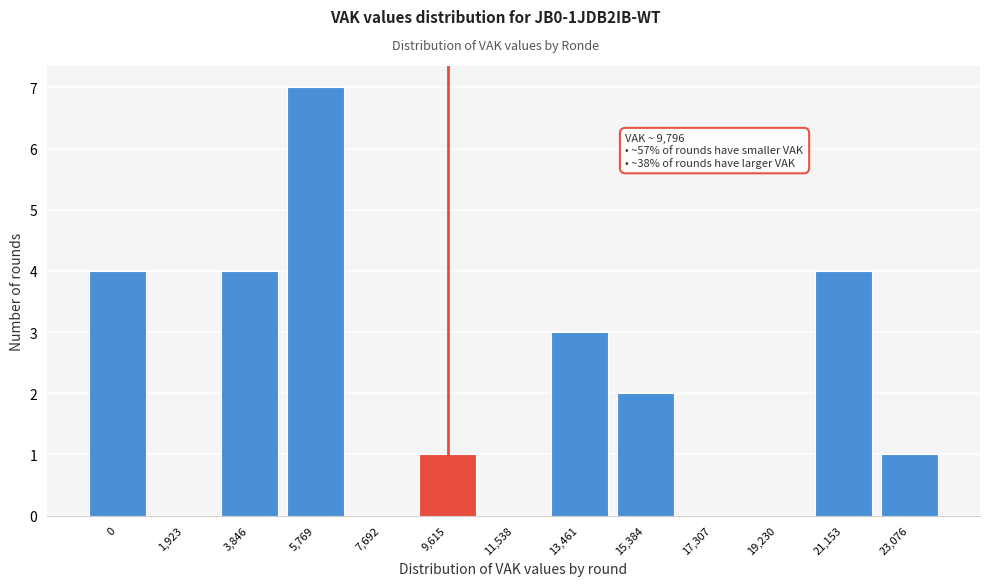

Reading right to left, list all the values displayed in this chart.

23,076=1	21,153=4	19,230=0	17,307=0	15,384=2	13,461=3	11,538=0	9,615=1	7,692=0	5,769=7	3,846=4	1,923=0	0=4